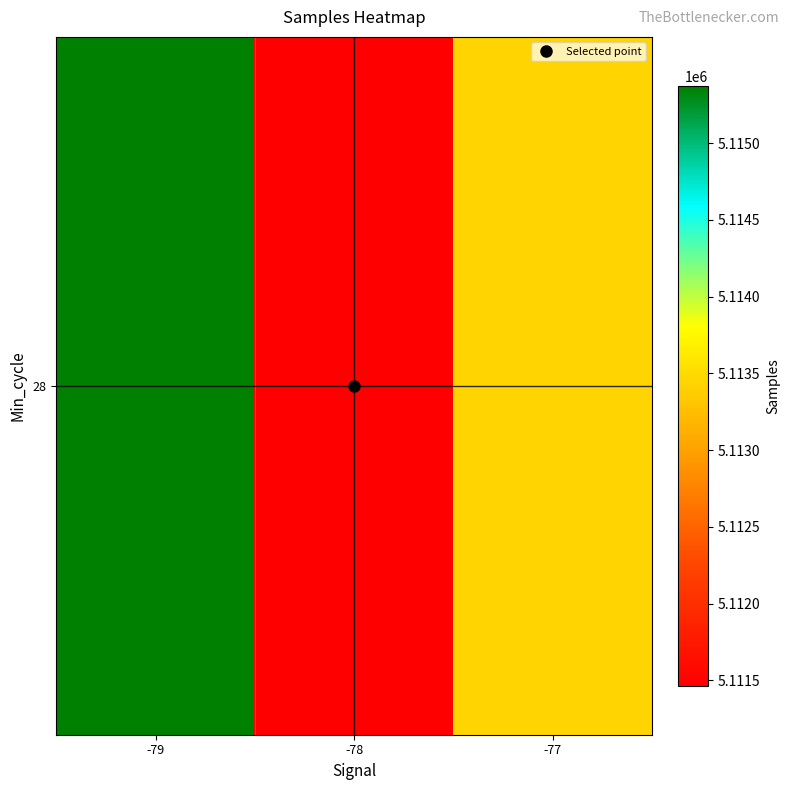

Reading left to right, what are all the values shown in this chart?

-79=5115372.5	-78=5111466.5	-77=5113446.6